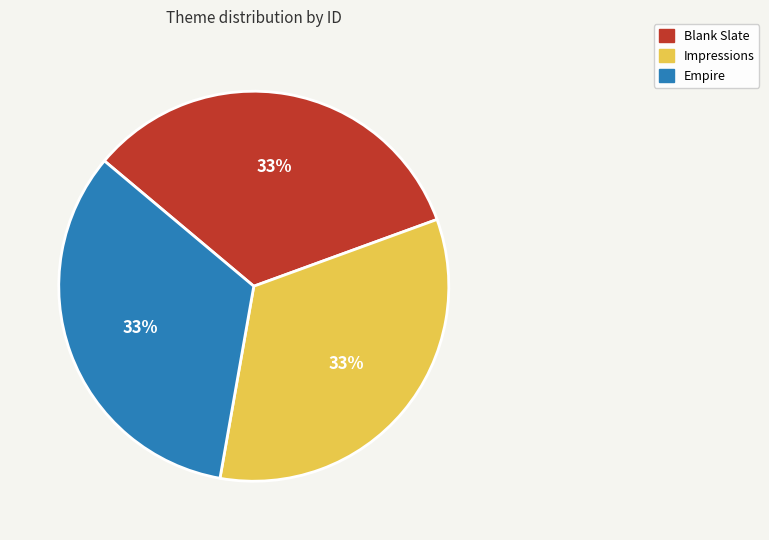

The Impressions slice represents 33% of the pie. True or false?

True